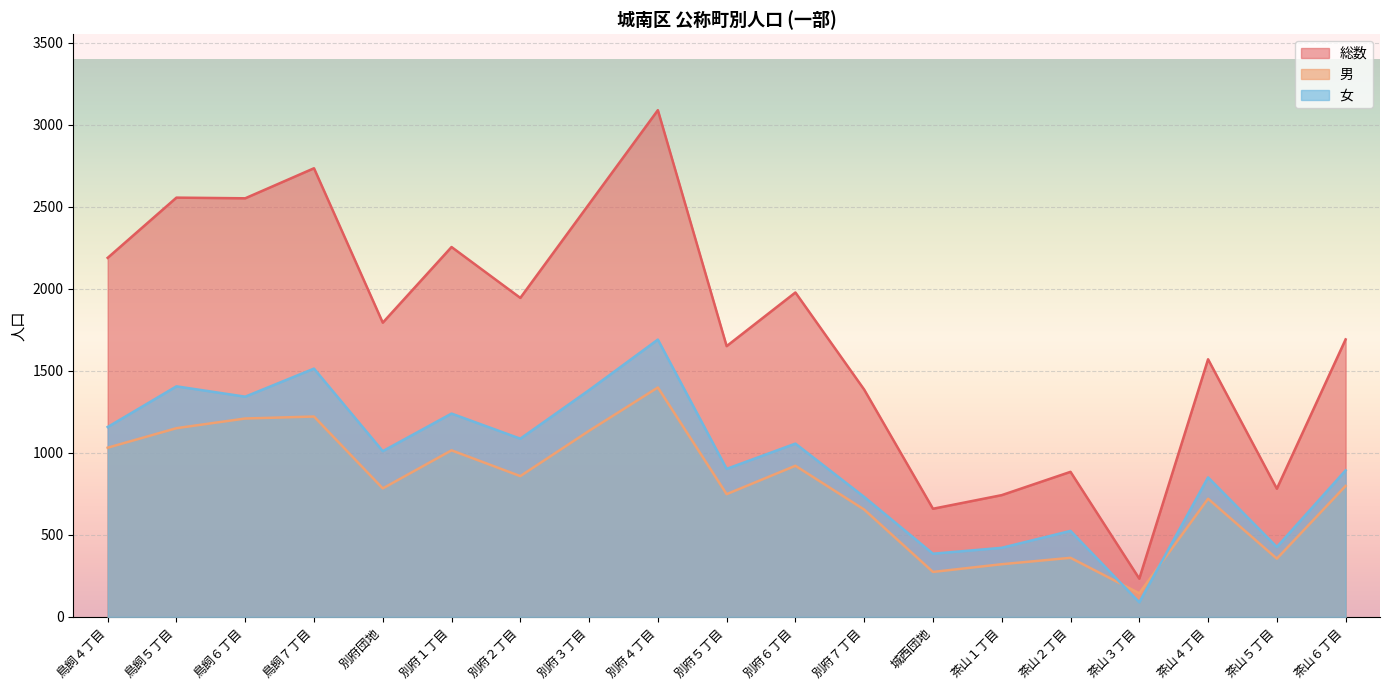

What are all the series names shown in the legend?

総数, 男, 女